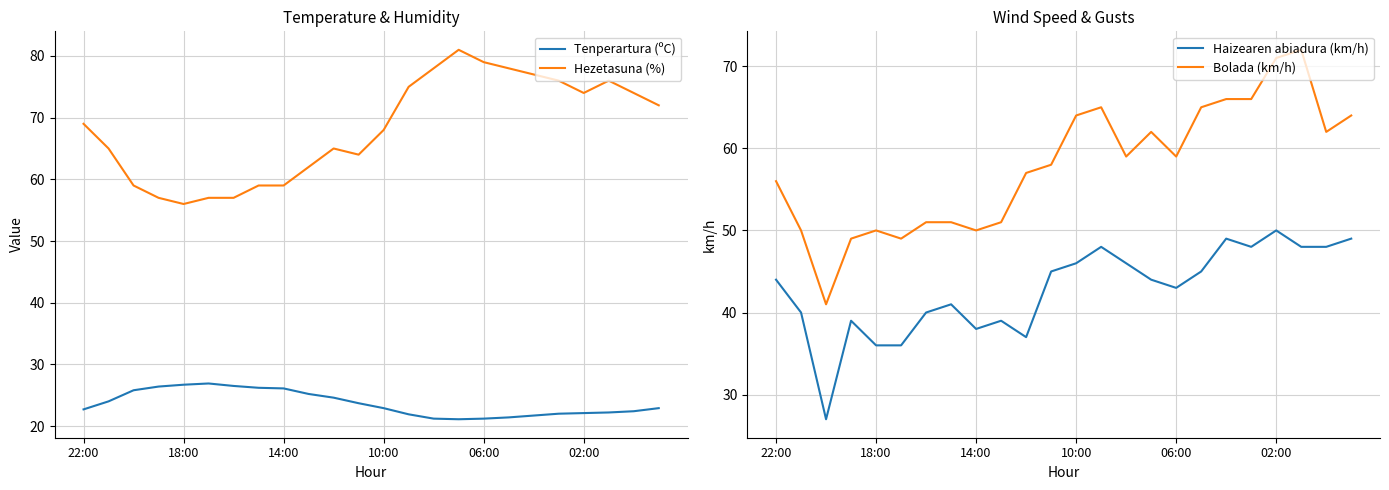

How many lines are shown in the chart?

4